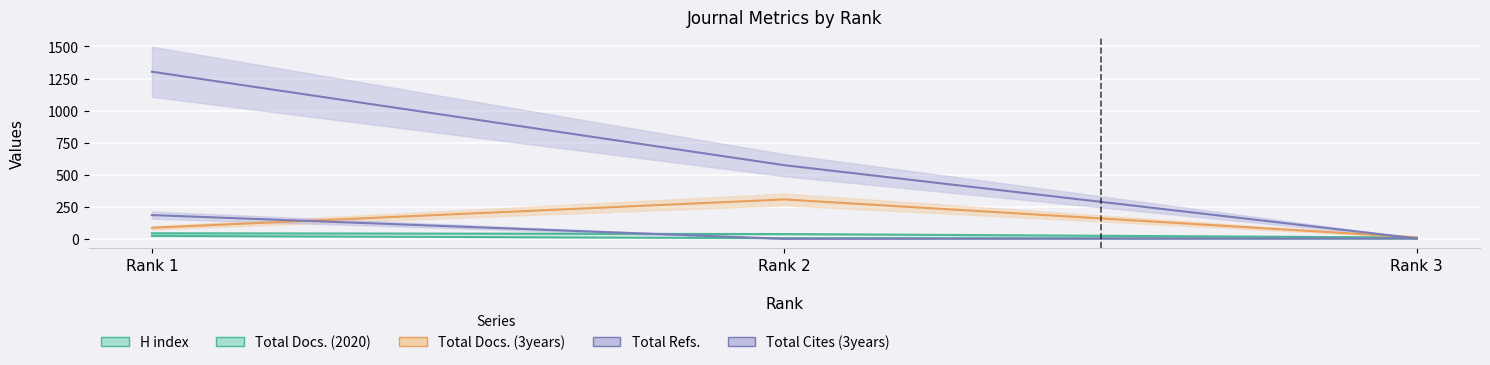

What is the maximum value shown in the chart?

1303